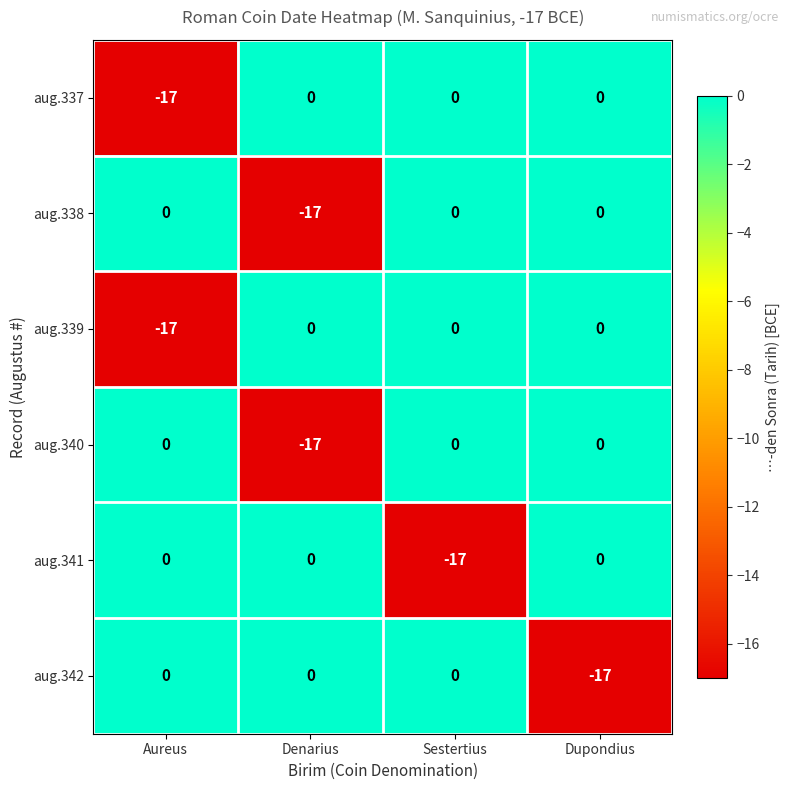

What is the smallest value displayed?

-17